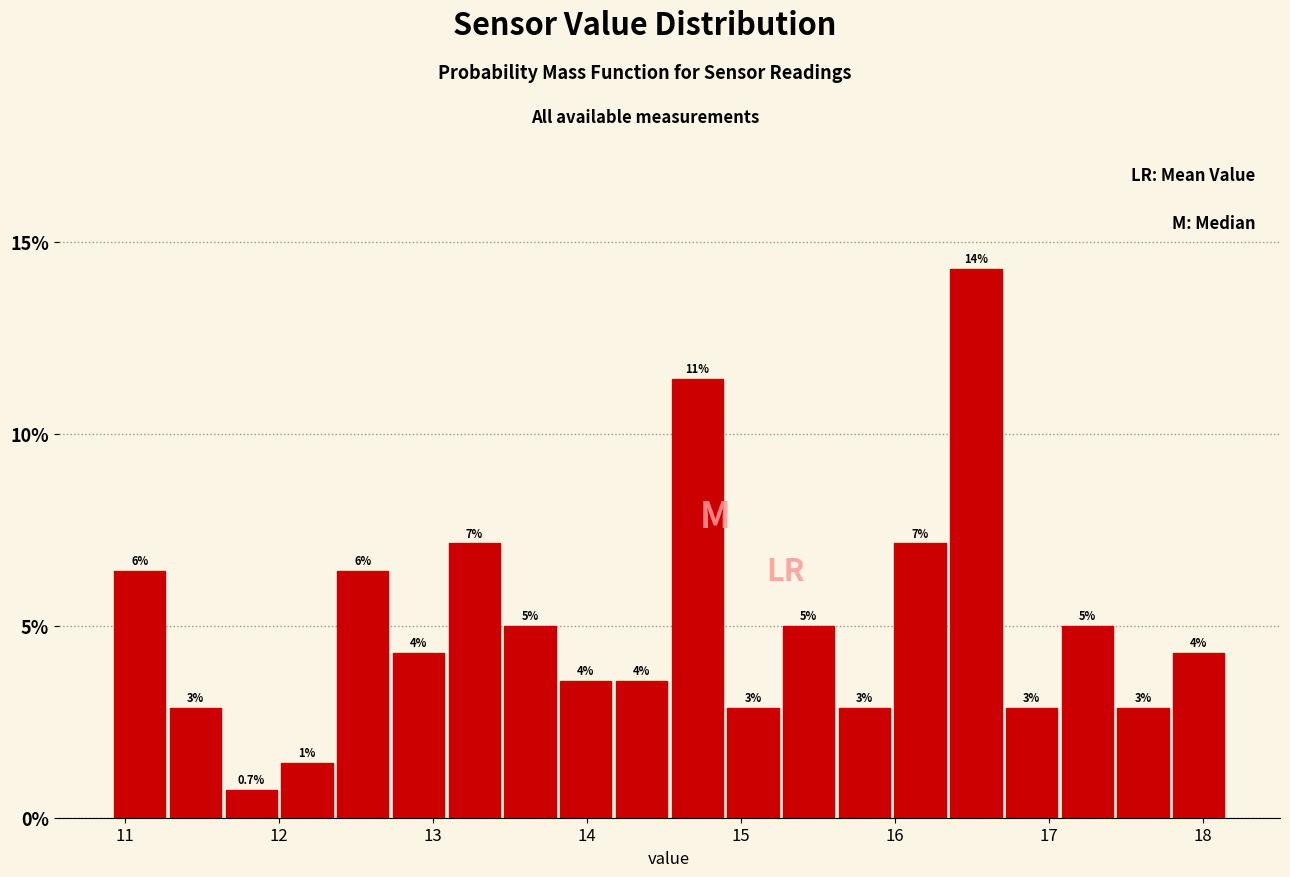

Read against the x-axis, roughly where is the centre of the tallest bar?

16.5